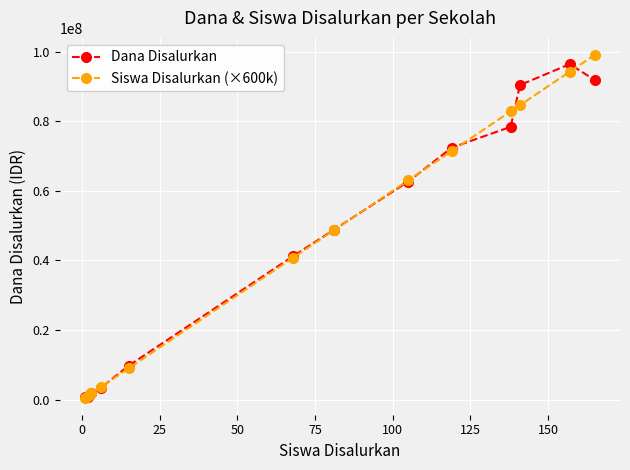

Reading left to right, transcribe all the data shown in this chart.

Dana Disalurkan: 750000	750000	1875000	3375000	9750000	41250000	48750000	62625000	72375000	78375000	90375000	96375000	91875000
Siswa Disalurkan (×600k): 600000	1200000	1800000	3600000	9000000	40800000	48600000	63000000	71400000	82800000	84600000	94200000	99000000